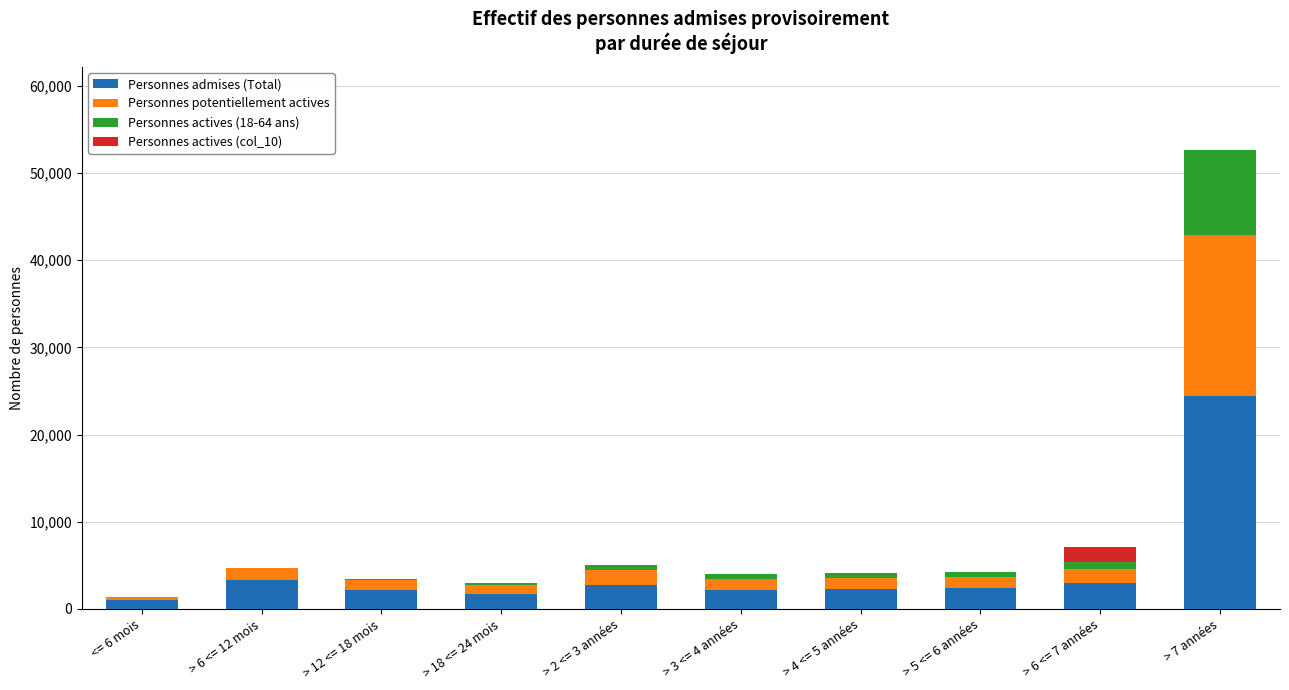

At which category is the sum across all series the highest?

> 7 années